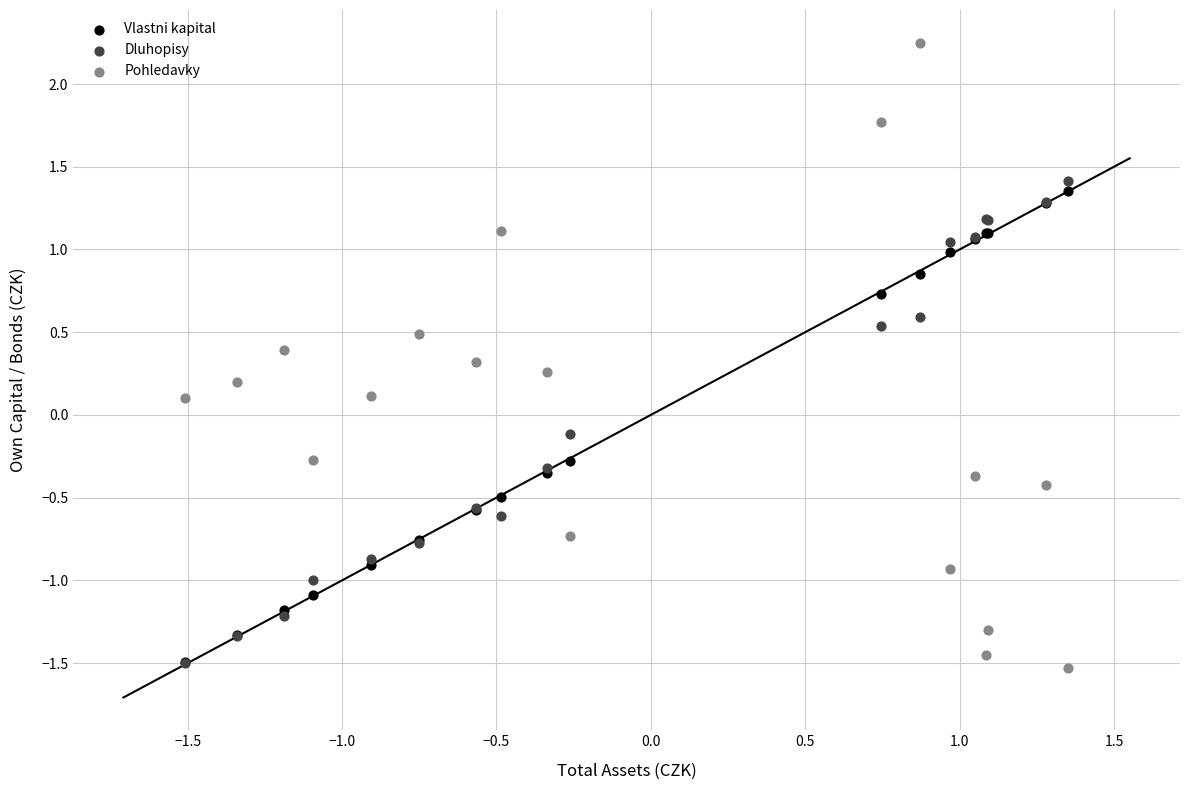

Which series reaches the maximum Y coordinate?

Pohledavky